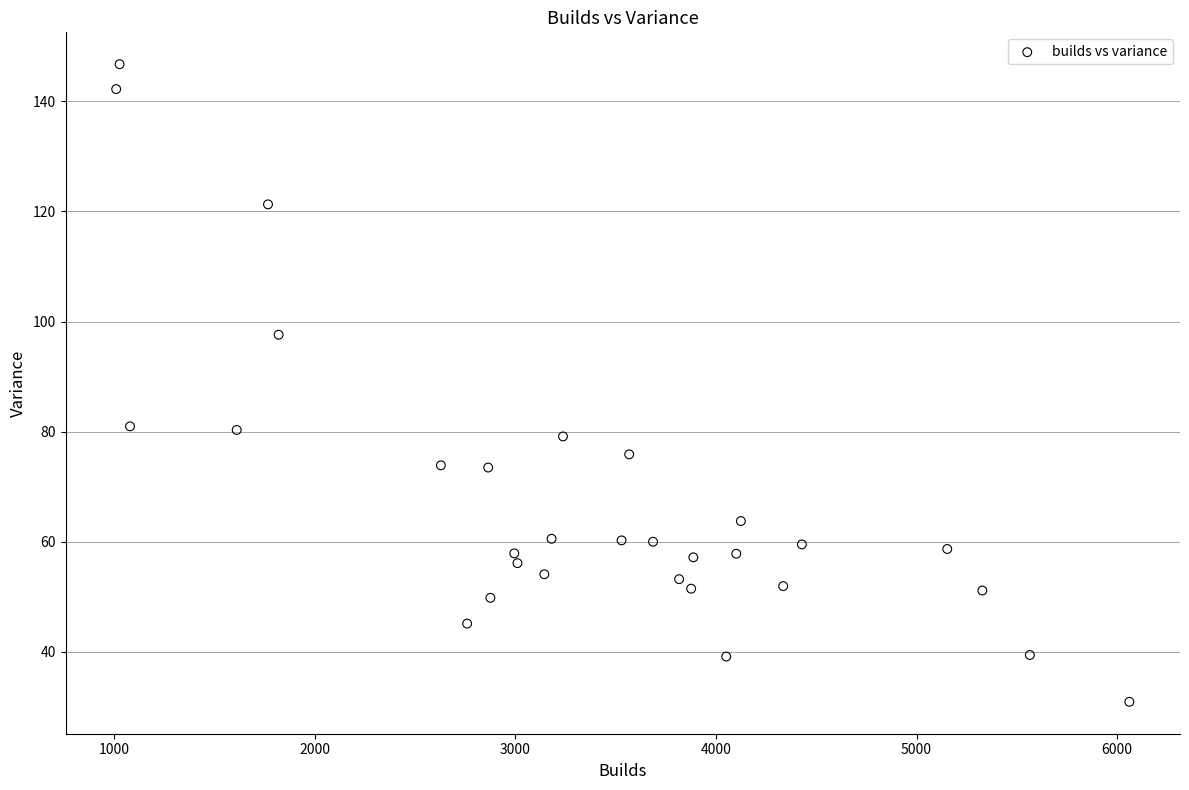

What is the range of Y values (max minus min)?

115.8